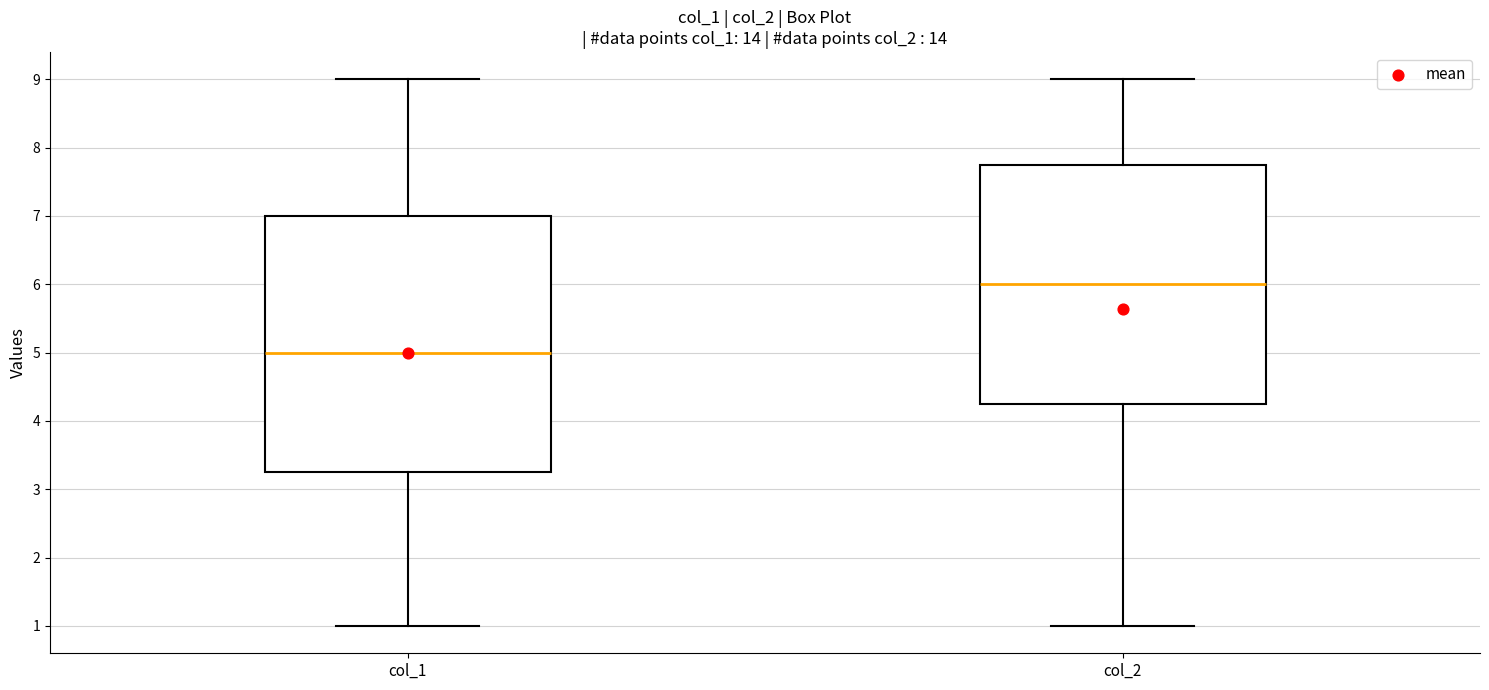

Which box has the lowest median line?

col_1